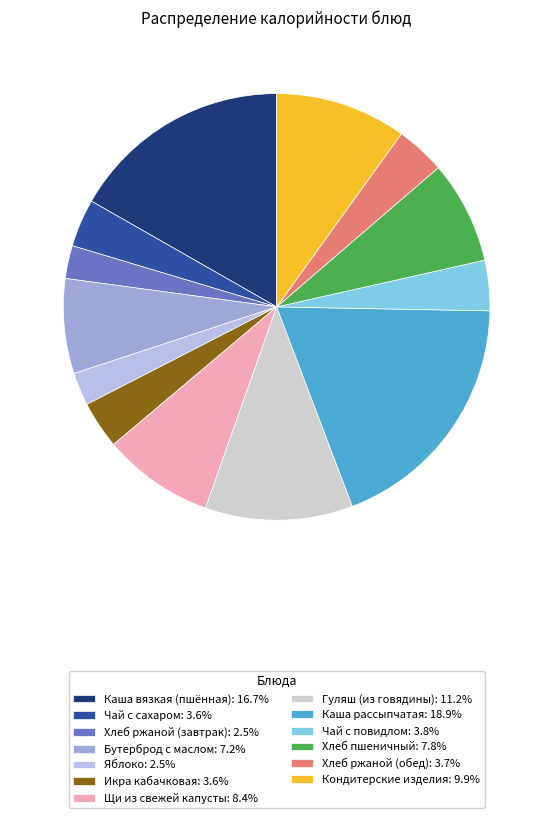

How many slices are in this pie chart?

13